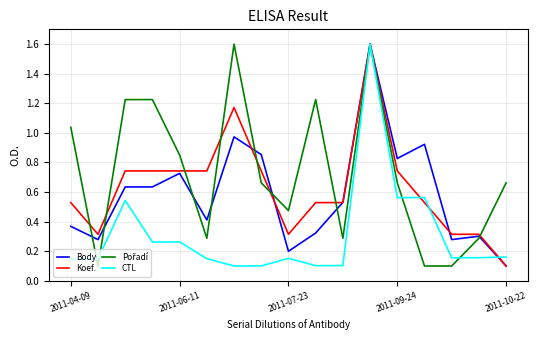

What is the maximum value for Koef.?

1.6